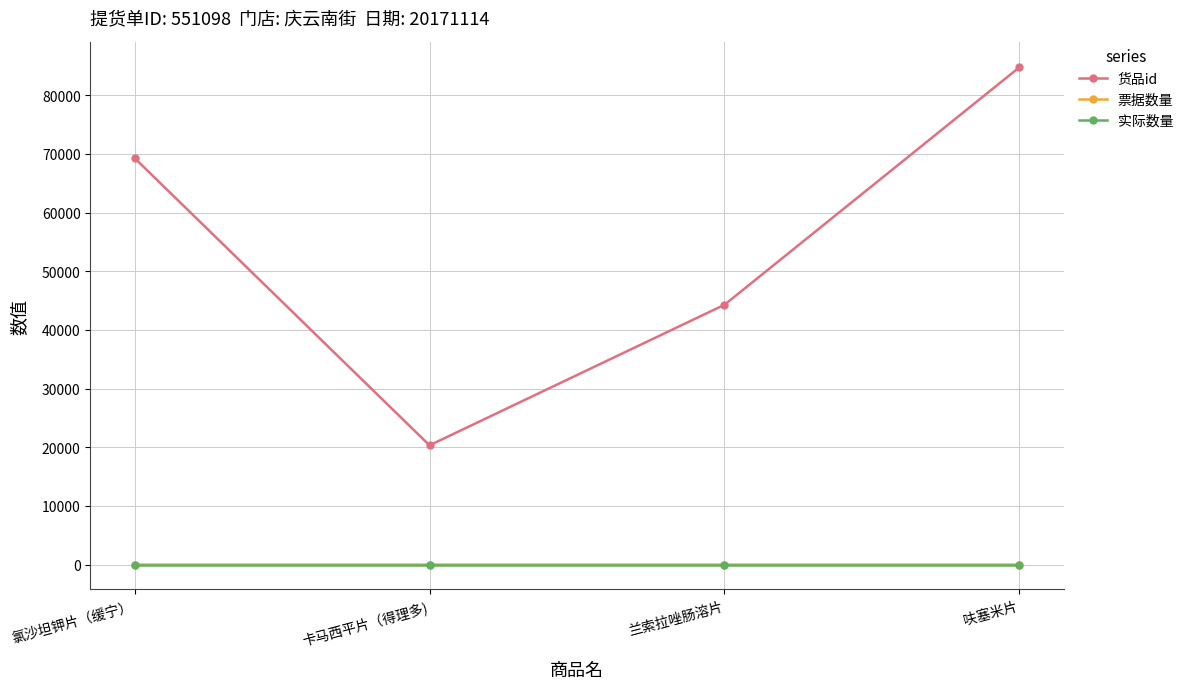

How many categories are shown in the chart?

4